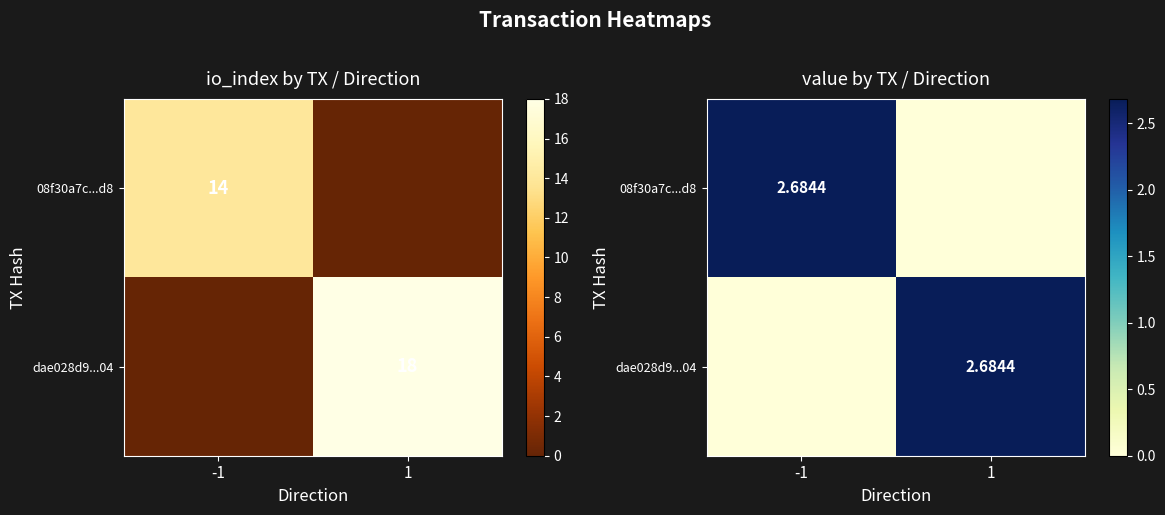

What is the sum of all 08f30a7c...d8 values?

2.7